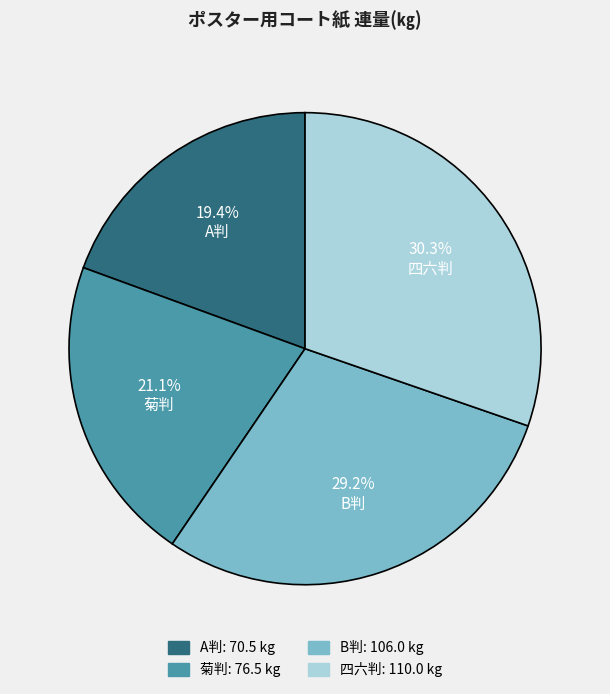

Does 菊判 account for over 50% of the chart?

No